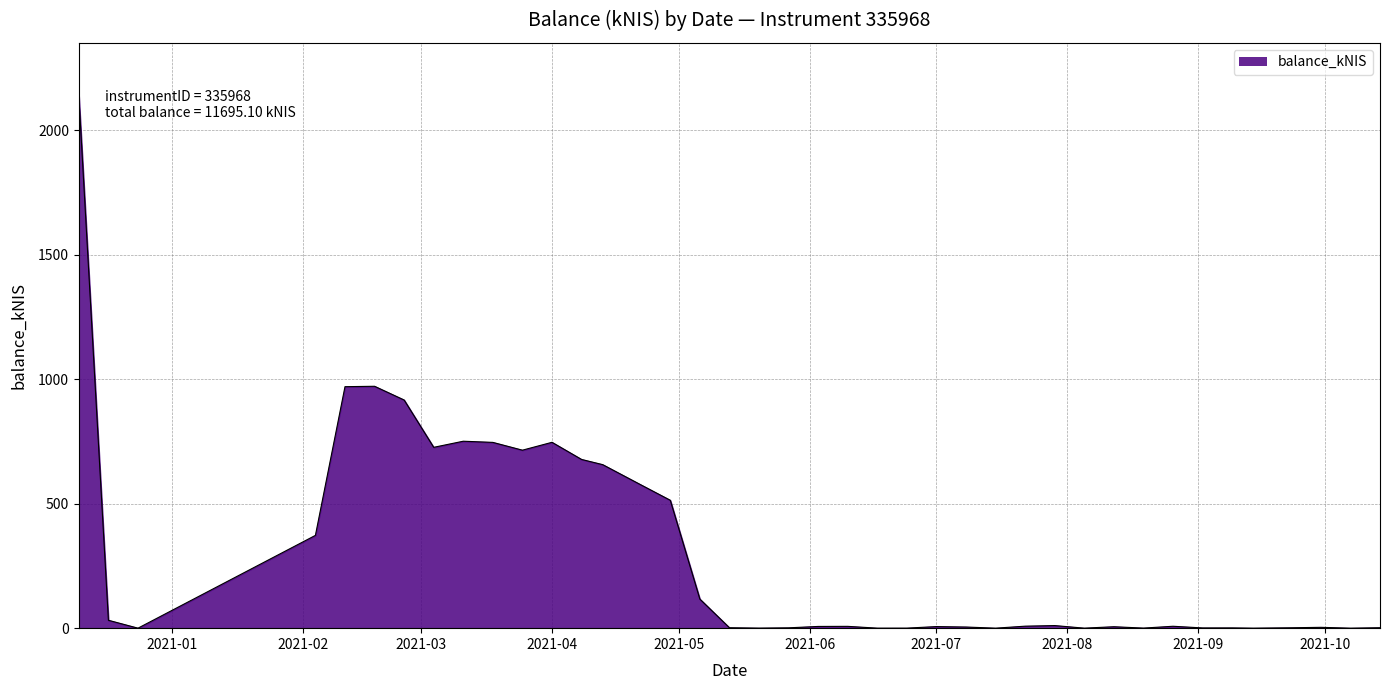

What is the maximum value shown in the chart?

2137.2